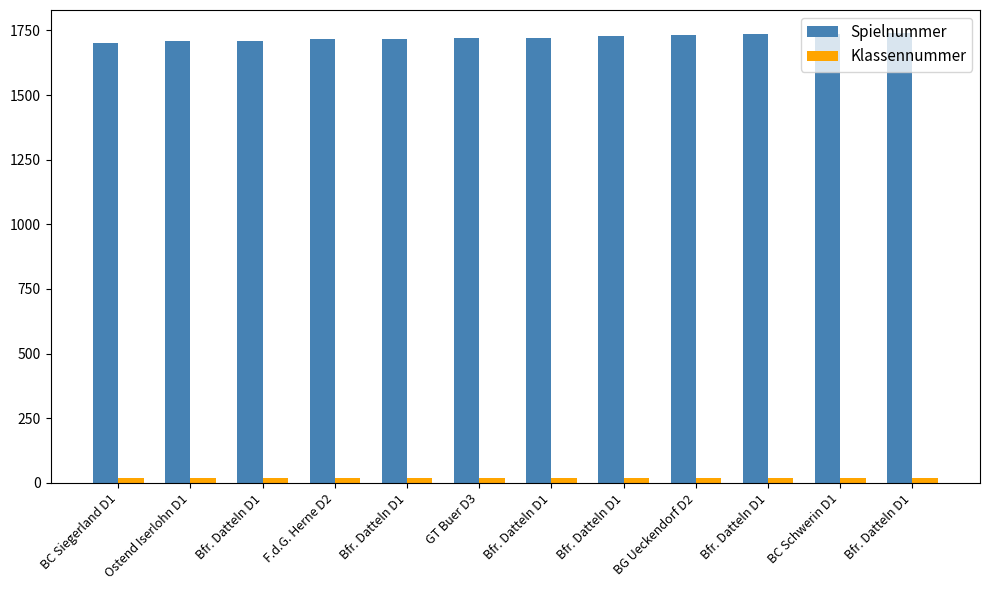

What is the highest value of the Klassennummer series?

17